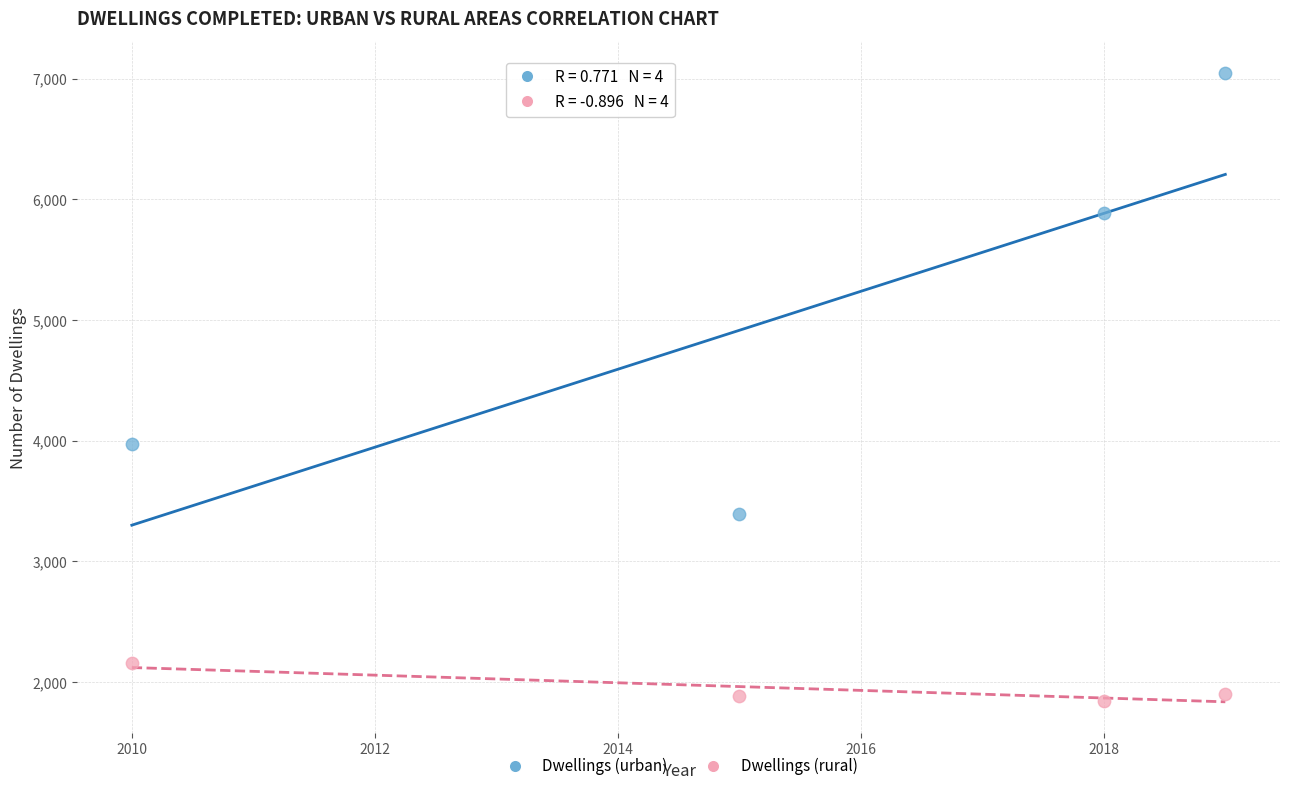

What is the X range (max minus min) for the scatter plot?

9